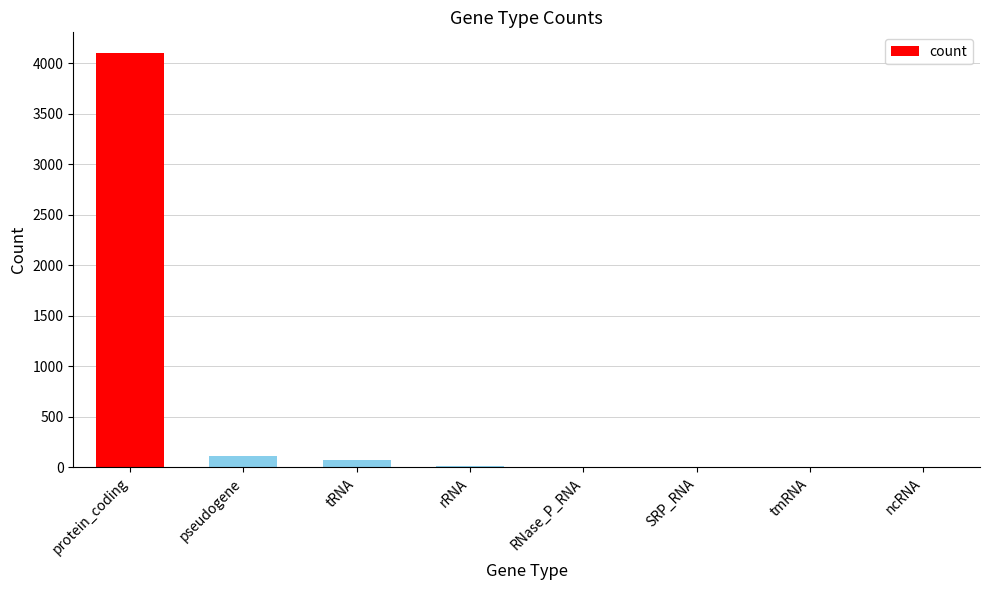

What is the change in value from protein_coding to pseudogene?

-3986